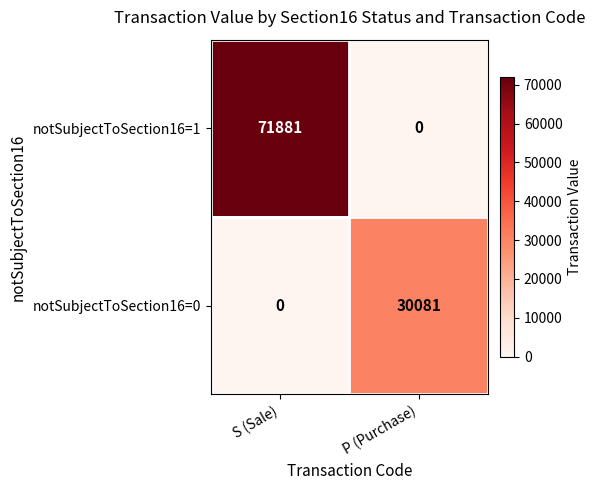

Between S (Sale) and P (Purchase), which series saw the biggest shift?

notSubjectToSection16=1